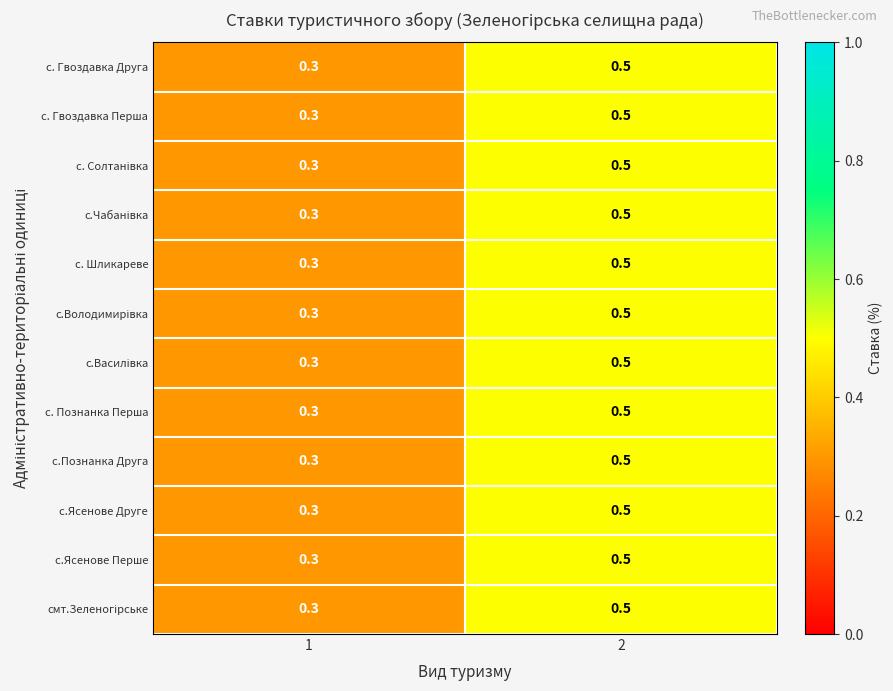

True or false: с.Ясенове Перше has a value of 0.9 at 2.

False